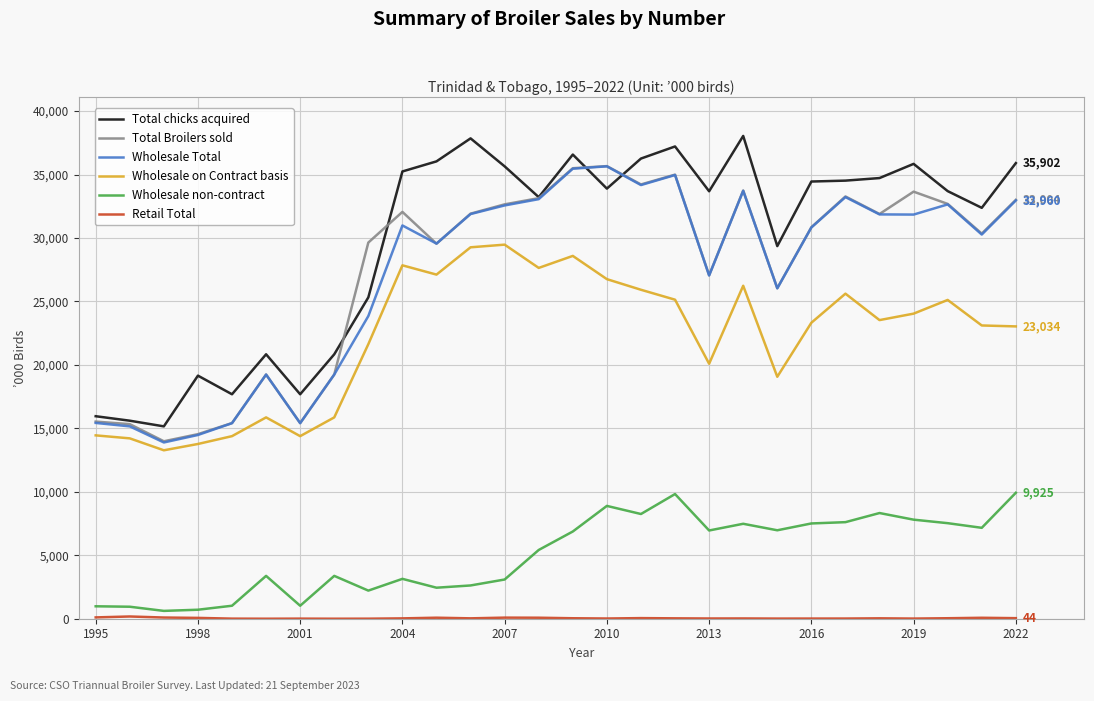

What is the sum of all Total Broilers sold values?

770580